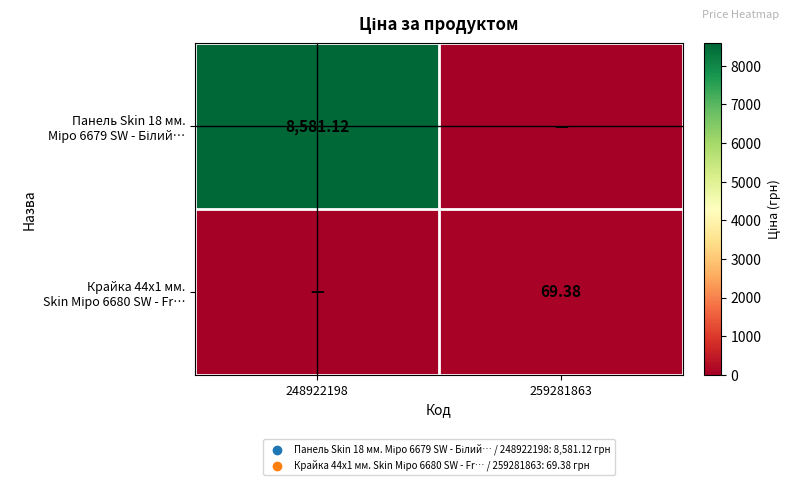

What is the spread (max minus min) of values at 259281863?

69.4